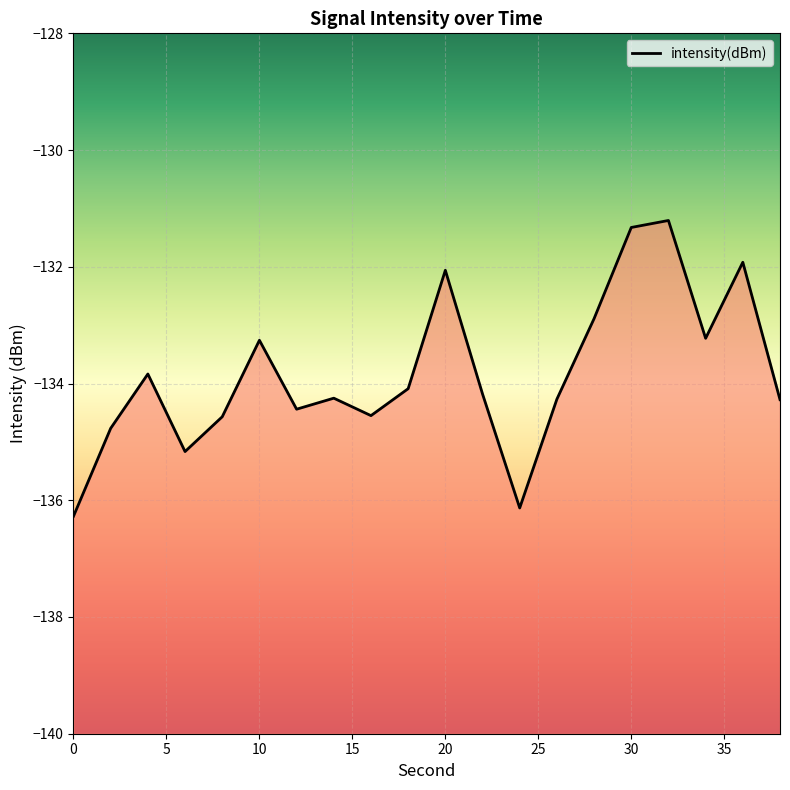

What is the smallest value displayed?

-136.3